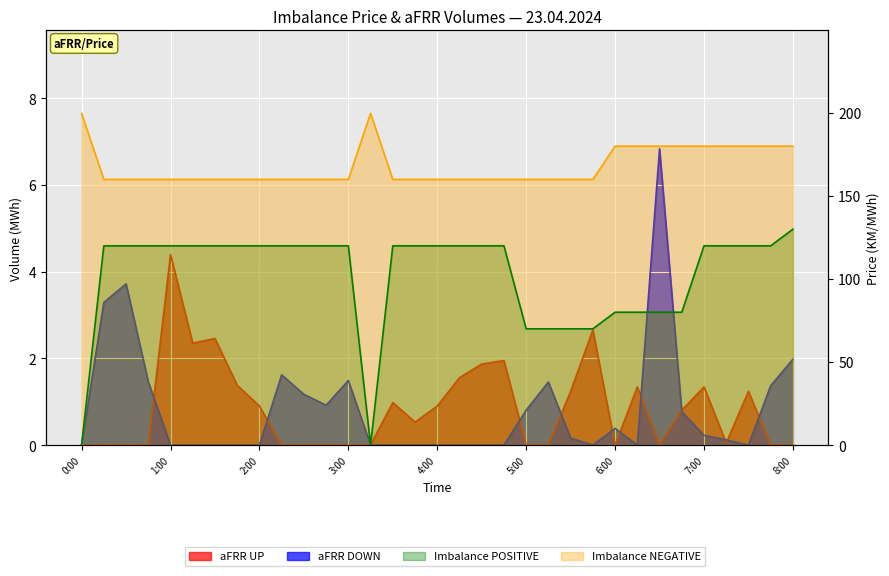

What are all the series names shown in the legend?

aFRR UP, aFRR DOWN, Imbalance POSITIVE, Imbalance NEGATIVE